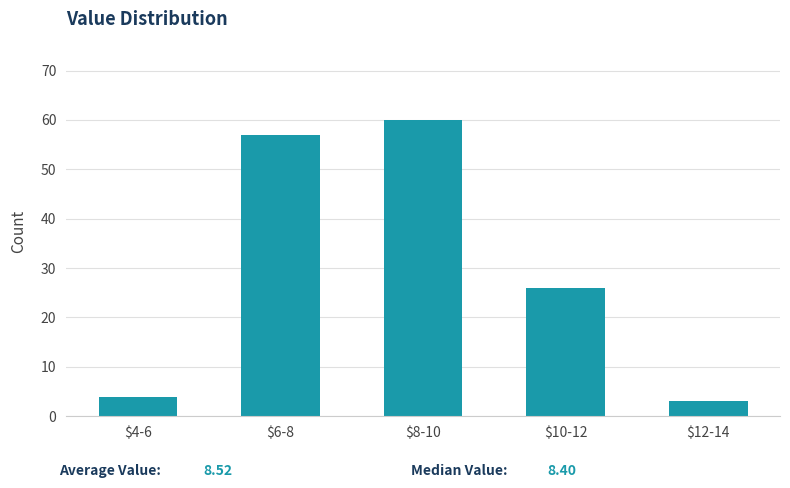

Reading left to right, extract all data points from this chart.

4	57	60	26	3